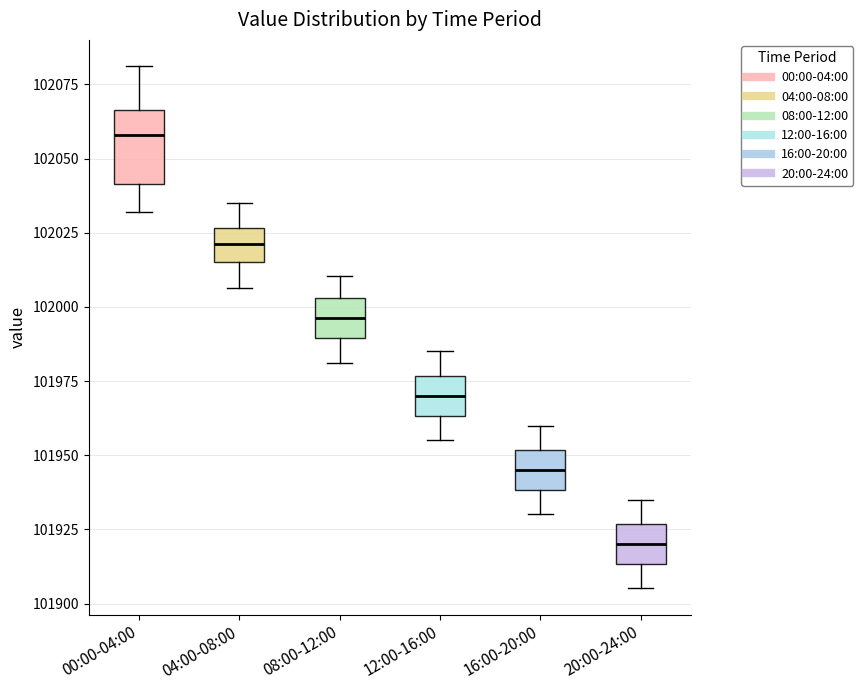

Where is the upper edge of the box for 04:00-08:00 on the y-axis? The values are not printed on the chart, so give them approximately, as read against the axis.

102025